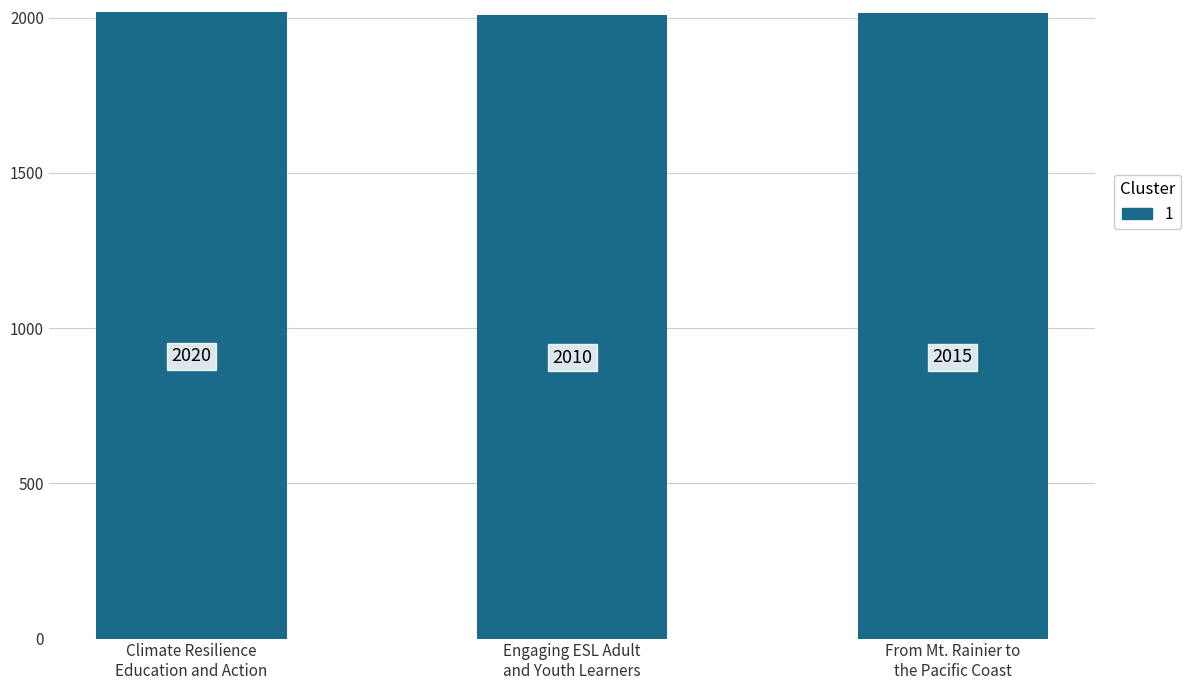

What is the maximum value shown in the chart?

2020